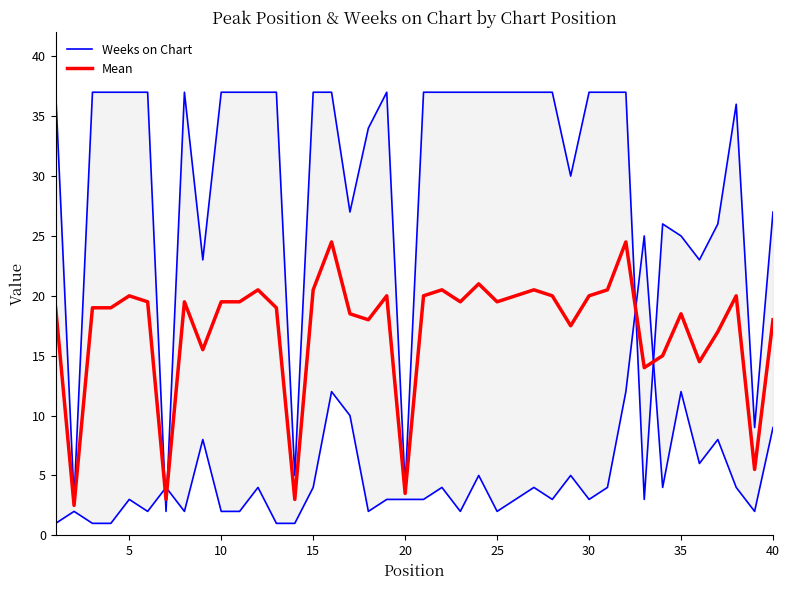

How many series are shown in this chart?

2